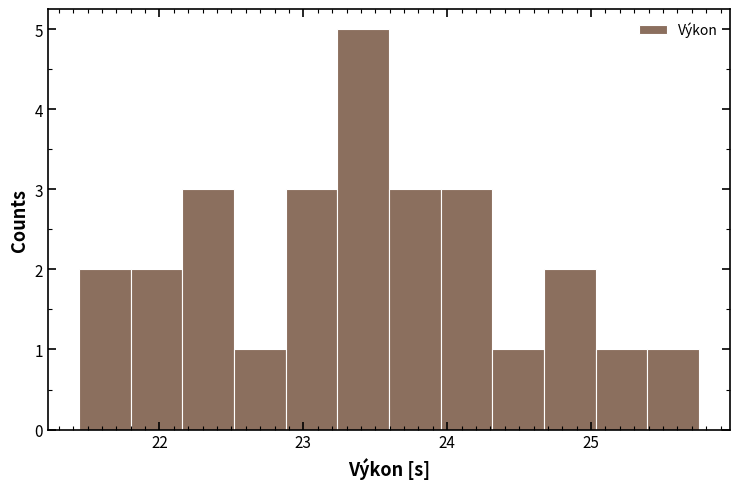

Around what value on the x-axis is the tallest bar? Give the approximate position of its centre, as read against the axis.

23.4